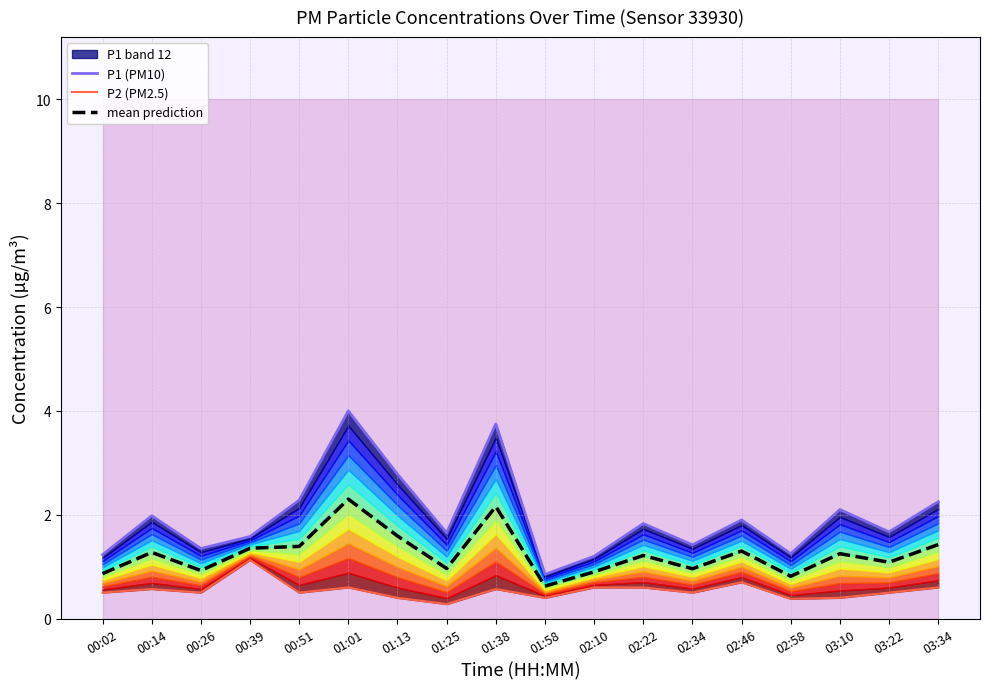

What is the sum of the mean prediction values at 03:34 and 02:46?

2.7